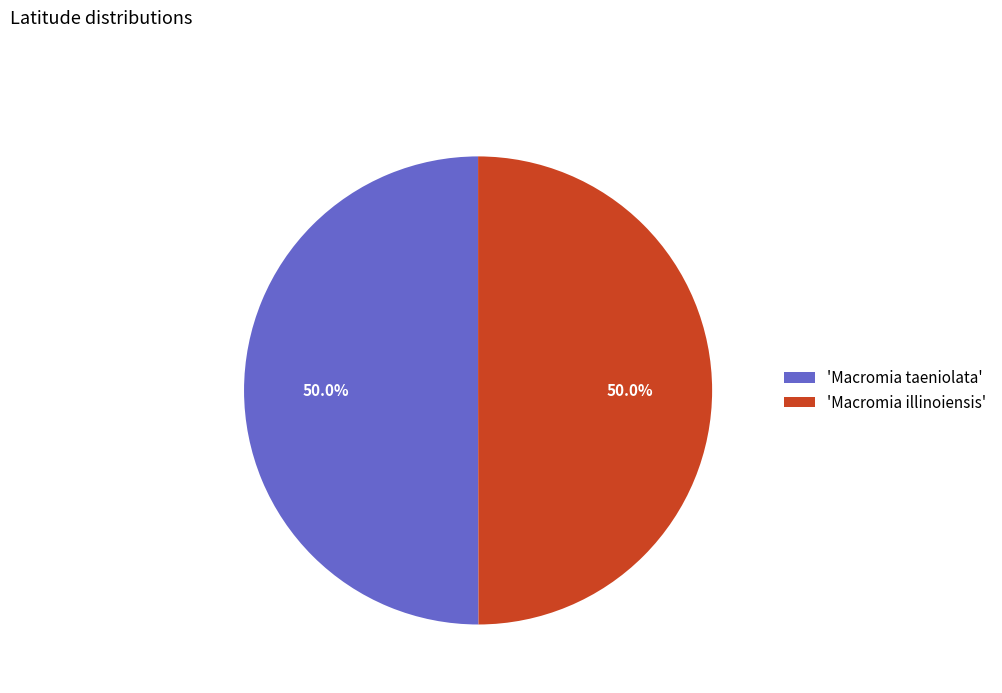

What is the ratio of the value at 'Macromia taeniolata' to the value at 'Macromia illinoiensis'?

1.0